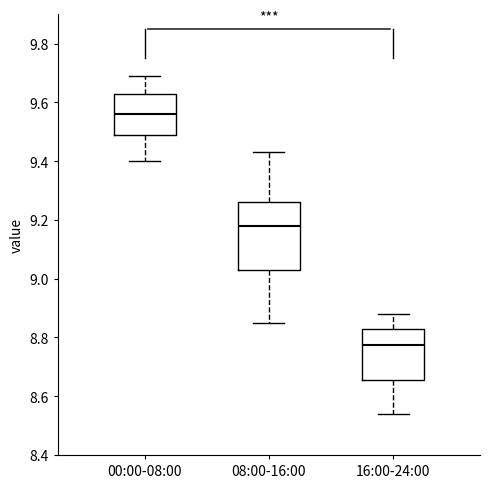

Reading left to right, transcribe this box plot: for each box, give where its median line is, the range the box spans, and where its two whiskers end, as read against the y-axis. The values are not printed on the chart, so give them approximately, as read against the axis.

00:00-08:00: median 9.56, box 9.50 to 9.64, whiskers 9.40 to 9.70
08:00-16:00: median 9.18, box 9.04 to 9.26, whiskers 8.86 to 9.44
16:00-24:00: median 8.78, box 8.66 to 8.84, whiskers 8.54 to 8.88